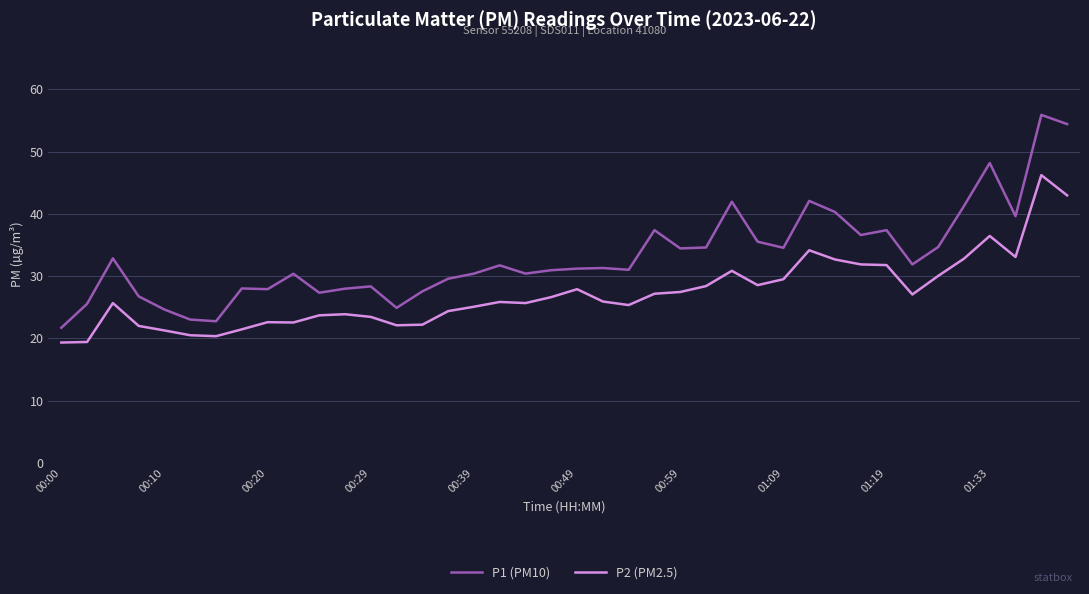

Which series has the largest range (max minus min)?

P1 (PM10)